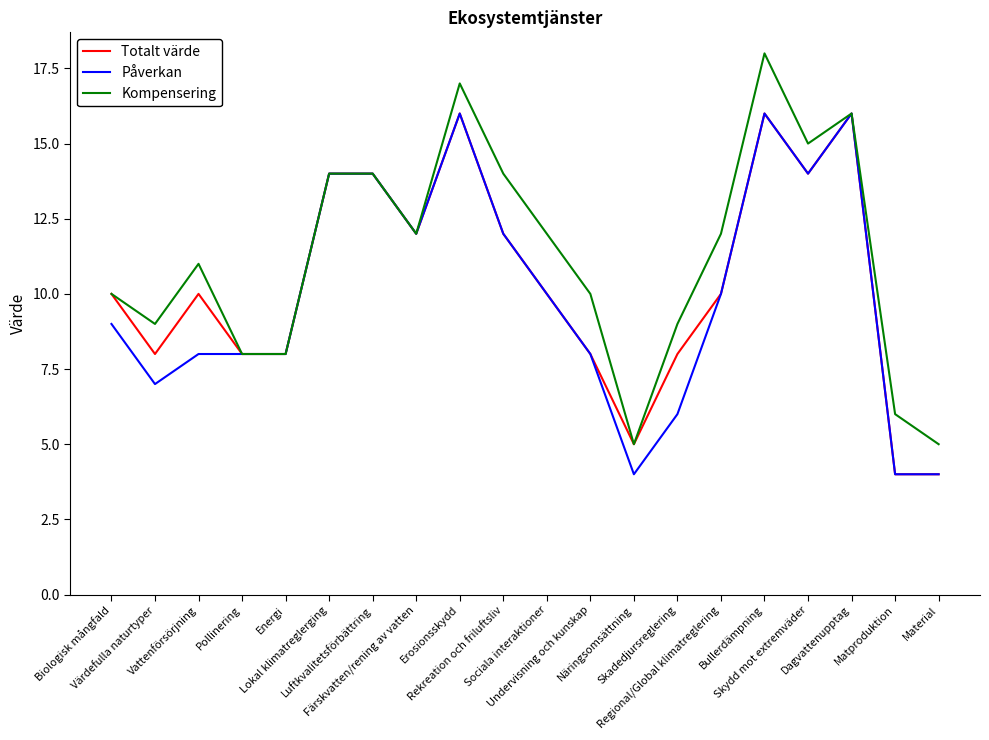

What is the highest value of the Totalt värde series?

16